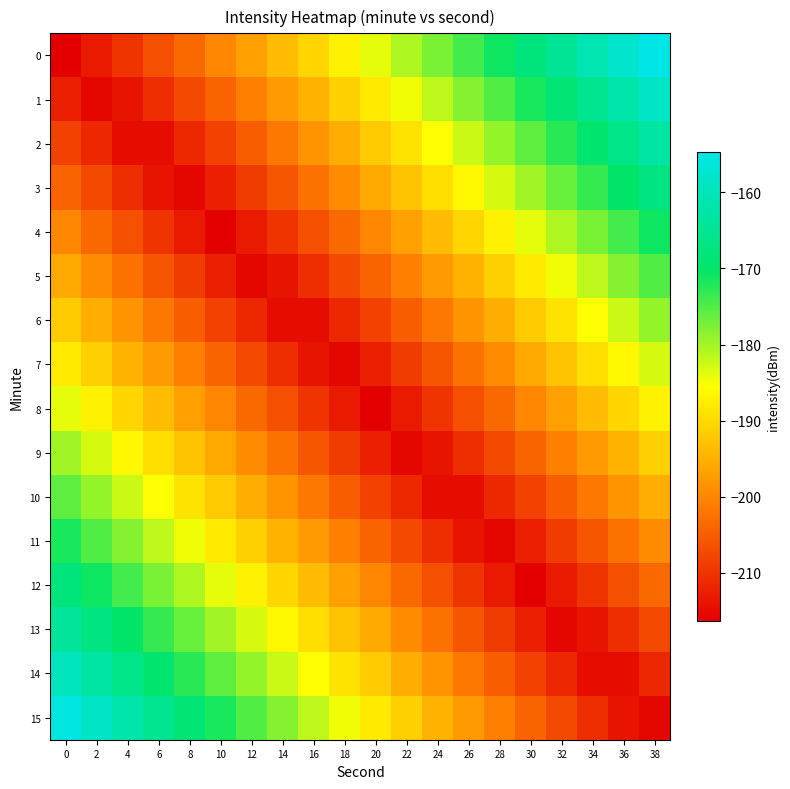

Reading left to right, what are all the values shown in this chart?

0: 0=-216.3	2=-213.1	4=-209.9	6=-206.6	8=-203.4	10=-200.1	12=-196.9	14=-193.6	16=-190.4	18=-187.1	20=-183.9	22=-180.6	24=-177.4	26=-174.2	28=-170.9	30=-167.7	32=-164.4	34=-161.2	36=-157.9	38=-154.7
1: 0=-212.3	2=-215.5	4=-213.9	6=-210.7	8=-207.4	10=-204.2	12=-200.9	14=-197.7	16=-194.4	18=-191.2	20=-188.0	22=-184.7	24=-181.5	26=-178.2	28=-175.0	30=-171.7	32=-168.5	34=-165.2	36=-162.0	38=-158.7
2: 0=-208.2	2=-211.5	4=-214.7	6=-214.7	8=-211.5	10=-208.2	12=-205.0	14=-201.7	16=-198.5	18=-195.3	20=-192.0	22=-188.8	24=-185.5	26=-182.3	28=-179.0	30=-175.8	32=-172.5	34=-169.3	36=-166.0	38=-162.8
3: 0=-204.2	2=-207.4	4=-210.7	6=-213.9	8=-215.5	10=-212.3	12=-209.0	14=-205.8	16=-202.6	18=-199.3	20=-196.1	22=-192.8	24=-189.6	26=-186.3	28=-183.1	30=-179.8	32=-176.6	34=-173.3	36=-170.1	38=-166.9
4: 0=-200.1	2=-203.4	4=-206.6	6=-209.9	8=-213.1	10=-216.3	12=-213.1	14=-209.9	16=-206.6	18=-203.4	20=-200.1	22=-196.9	24=-193.6	26=-190.4	28=-187.1	30=-183.9	32=-180.6	34=-177.4	36=-174.2	38=-170.9
5: 0=-196.1	2=-199.3	4=-202.6	6=-205.8	8=-209.0	10=-212.3	12=-215.5	14=-213.9	16=-210.7	18=-207.4	20=-204.2	22=-200.9	24=-197.7	26=-194.4	28=-191.2	30=-188.0	32=-184.7	34=-181.5	36=-178.2	38=-175.0
6: 0=-192.0	2=-195.3	4=-198.5	6=-201.7	8=-205.0	10=-208.2	12=-211.5	14=-214.7	16=-214.7	18=-211.5	20=-208.2	22=-205.0	24=-201.7	26=-198.5	28=-195.3	30=-192.0	32=-188.8	34=-185.5	36=-182.3	38=-179.0
7: 0=-188.0	2=-191.2	4=-194.4	6=-197.7	8=-200.9	10=-204.2	12=-207.4	14=-210.7	16=-213.9	18=-215.5	20=-212.3	22=-209.0	24=-205.8	26=-202.6	28=-199.3	30=-196.1	32=-192.8	34=-189.6	36=-186.3	38=-183.1
8: 0=-183.9	2=-187.1	4=-190.4	6=-193.6	8=-196.9	10=-200.1	12=-203.4	14=-206.6	16=-209.9	18=-213.1	20=-216.3	22=-213.1	24=-209.9	26=-206.6	28=-203.4	30=-200.1	32=-196.9	34=-193.6	36=-190.4	38=-187.1
9: 0=-179.8	2=-183.1	4=-186.3	6=-189.6	8=-192.8	10=-196.1	12=-199.3	14=-202.6	16=-205.8	18=-209.0	20=-212.3	22=-215.5	24=-213.9	26=-210.7	28=-207.4	30=-204.2	32=-200.9	34=-197.7	36=-194.4	38=-191.2
10: 0=-175.8	2=-179.0	4=-182.3	6=-185.5	8=-188.8	10=-192.0	12=-195.3	14=-198.5	16=-201.7	18=-205.0	20=-208.2	22=-211.5	24=-214.7	26=-214.7	28=-211.5	30=-208.2	32=-205.0	34=-201.7	36=-198.5	38=-195.3
11: 0=-171.7	2=-175.0	4=-178.2	6=-181.5	8=-184.7	10=-188.0	12=-191.2	14=-194.4	16=-197.7	18=-200.9	20=-204.2	22=-207.4	24=-210.7	26=-213.9	28=-215.5	30=-212.3	32=-209.0	34=-205.8	36=-202.6	38=-199.3
12: 0=-167.7	2=-170.9	4=-174.2	6=-177.4	8=-180.6	10=-183.9	12=-187.1	14=-190.4	16=-193.6	18=-196.9	20=-200.1	22=-203.4	24=-206.6	26=-209.9	28=-213.1	30=-216.3	32=-213.1	34=-209.9	36=-206.6	38=-203.4
13: 0=-163.6	2=-166.9	4=-170.1	6=-173.3	8=-176.6	10=-179.8	12=-183.1	14=-186.3	16=-189.6	18=-192.8	20=-196.1	22=-199.3	24=-202.6	26=-205.8	28=-209.0	30=-212.3	32=-215.5	34=-213.9	36=-210.7	38=-207.4
14: 0=-159.6	2=-162.8	4=-166.0	6=-169.3	8=-172.5	10=-175.8	12=-179.0	14=-182.3	16=-185.5	18=-188.8	20=-192.0	22=-195.3	24=-198.5	26=-201.7	28=-205.0	30=-208.2	32=-211.5	34=-214.7	36=-214.7	38=-211.5
15: 0=-155.5	2=-158.7	4=-162.0	6=-165.2	8=-168.5	10=-171.7	12=-175.0	14=-178.2	16=-181.5	18=-184.7	20=-188.0	22=-191.2	24=-194.4	26=-197.7	28=-200.9	30=-204.2	32=-207.4	34=-210.7	36=-213.9	38=-215.5